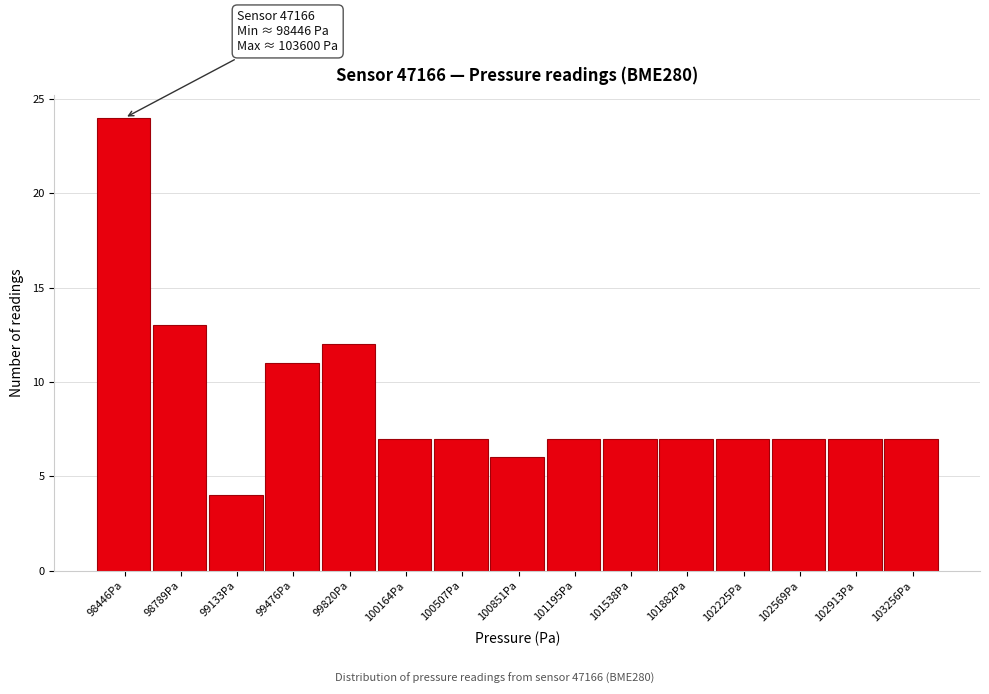

Reading right to left, transcribe all the data shown in this chart.

103256Pa=7	102913Pa=7	102569Pa=7	102225Pa=7	101882Pa=7	101538Pa=7	101195Pa=7	100851Pa=6	100507Pa=7	100164Pa=7	99820Pa=12	99476Pa=11	99133Pa=4	98789Pa=13	98446Pa=24